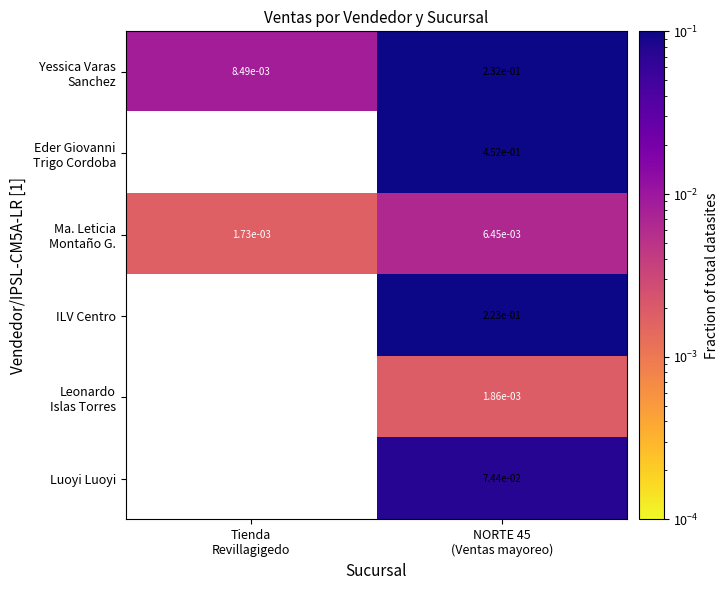

At which category does the chart reach its minimum across all series?

Tienda
Revillagigedo